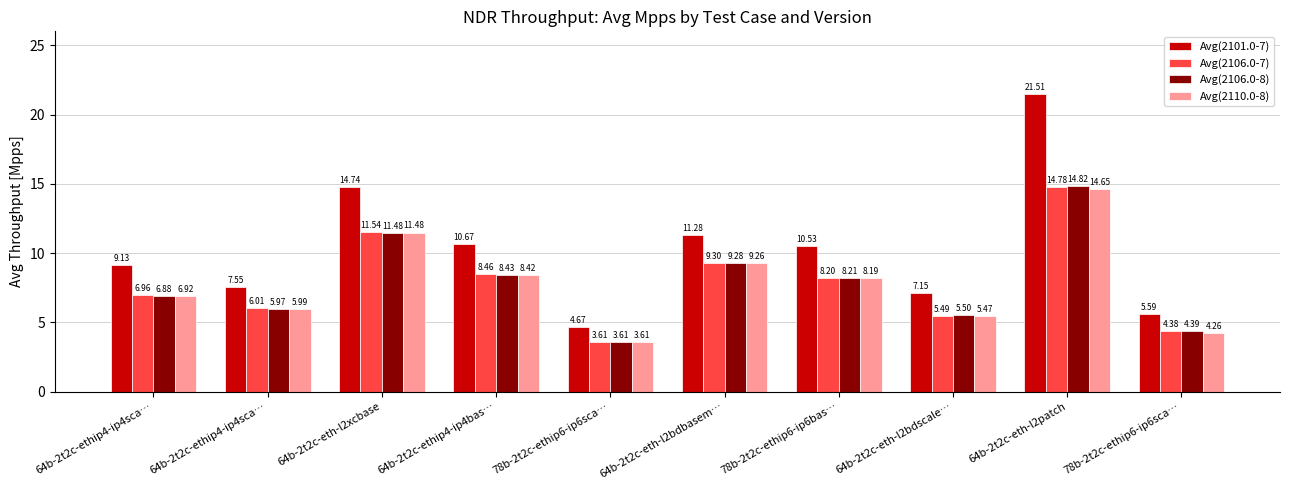

What is the difference between the second highest and minimum values in the Avg(2110.0-8) series?

7.9